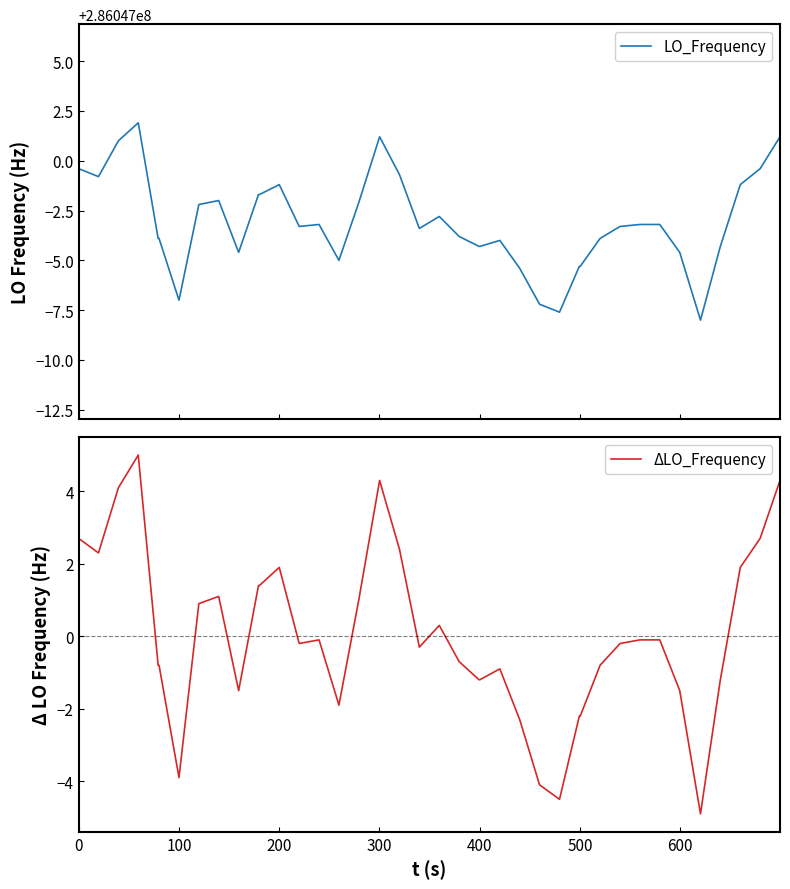

True or false: ΔLO_Frequency and LO_Frequency cross at least once.

False